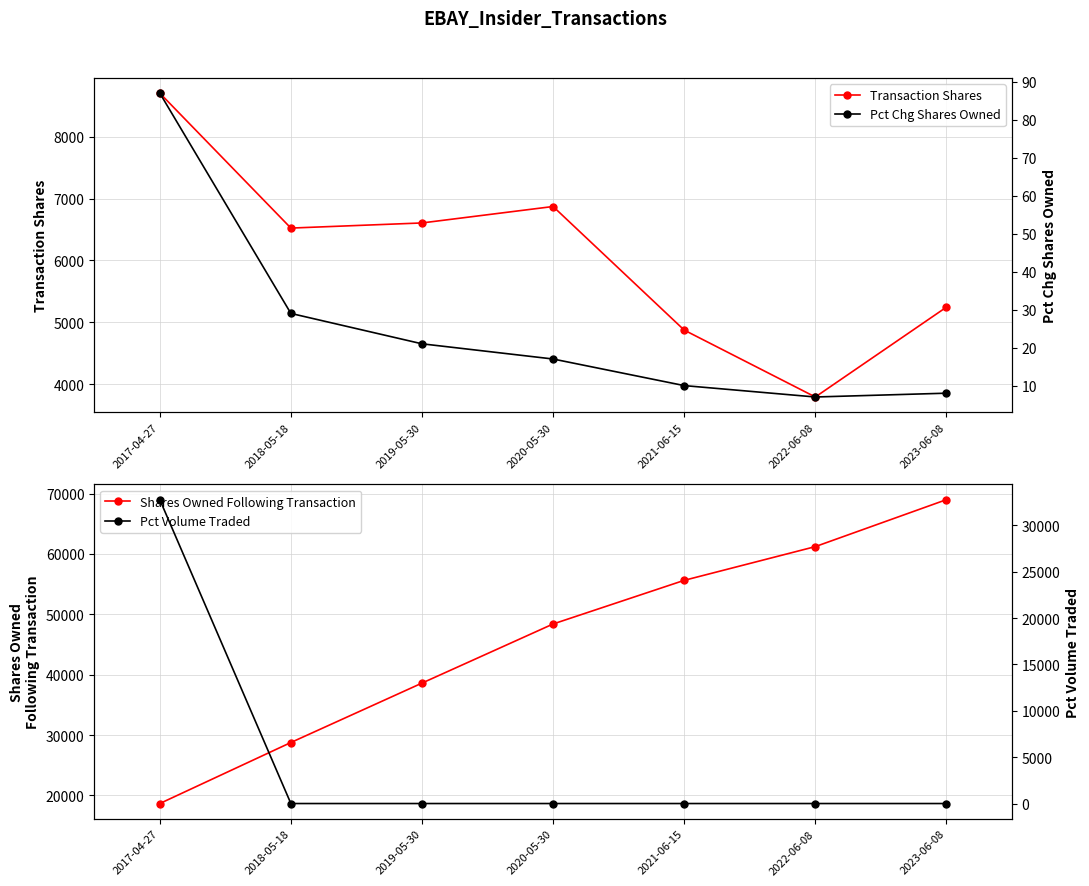

Which series changed the most between 2019-05-30 and 2023-06-08?

Shares Owned Following Transaction